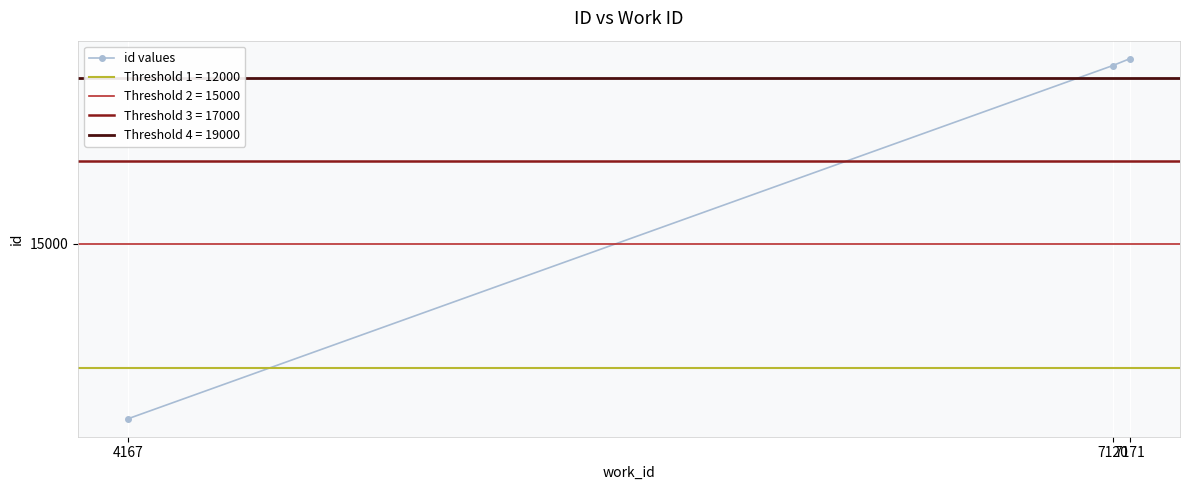

List the labels in order of value, smallest first.

4167, 7120, 7171